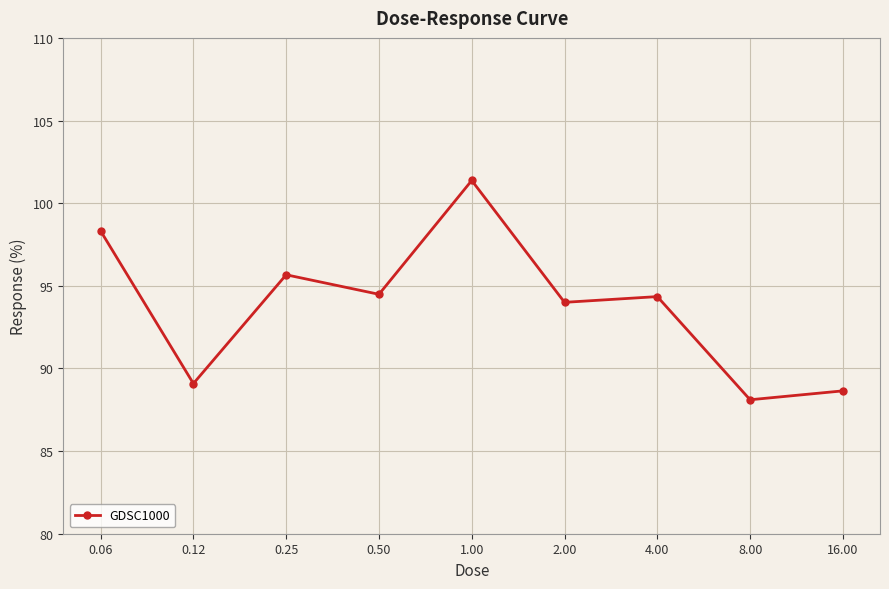

What is the difference between the maximum and minimum values?

13.3